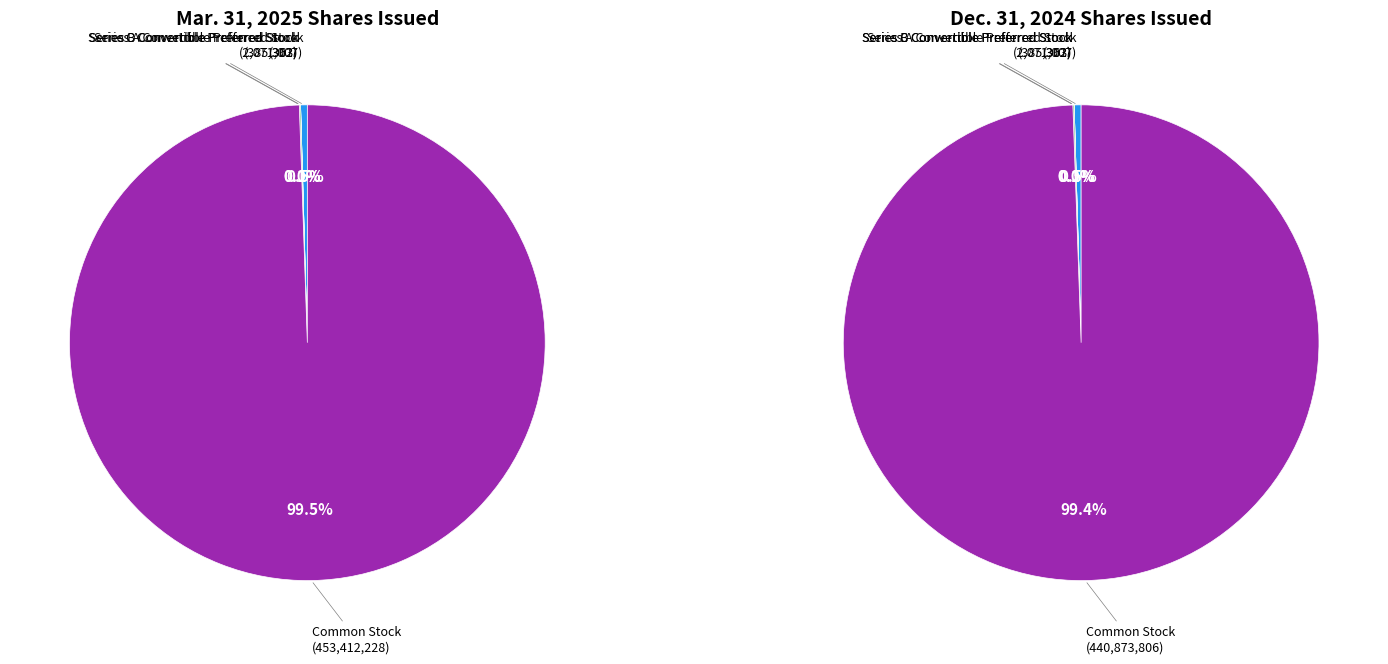

What is the total percentage of Common Stock and Series A Convertible Preferred Stock?

99.9%